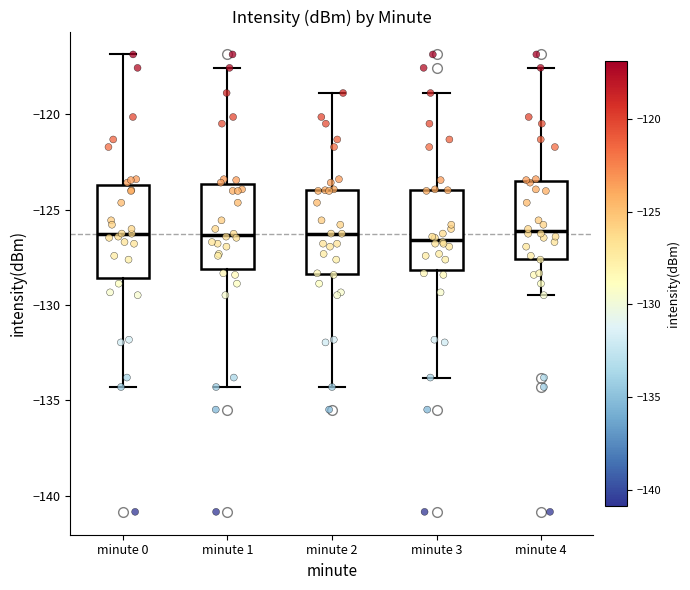

Where is the lower edge of the box for minute 0 on the y-axis? The values are not printed on the chart, so give them approximately, as read against the axis.

-128.5